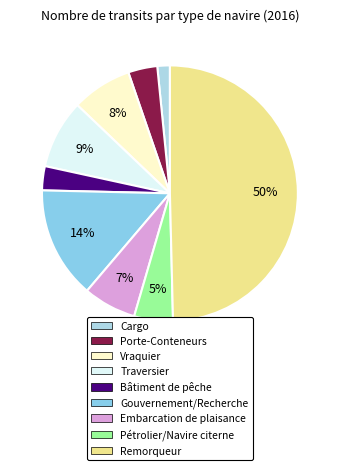

Which has a higher value, Embarcation de plaisance or Porte-Conteneurs?

Embarcation de plaisance